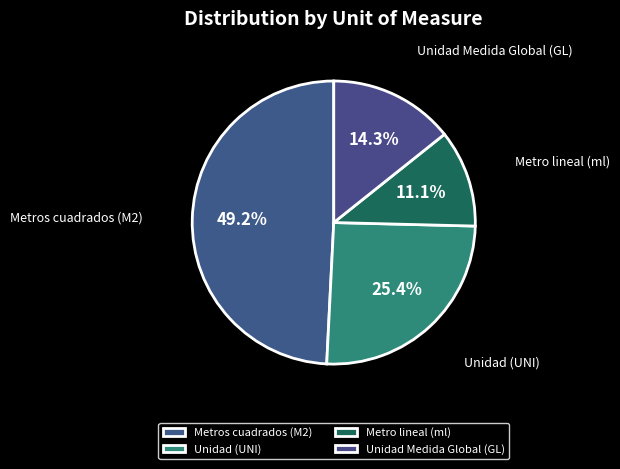

Is it true that Metros cuadrados (M2) is 42% of the pie?

False